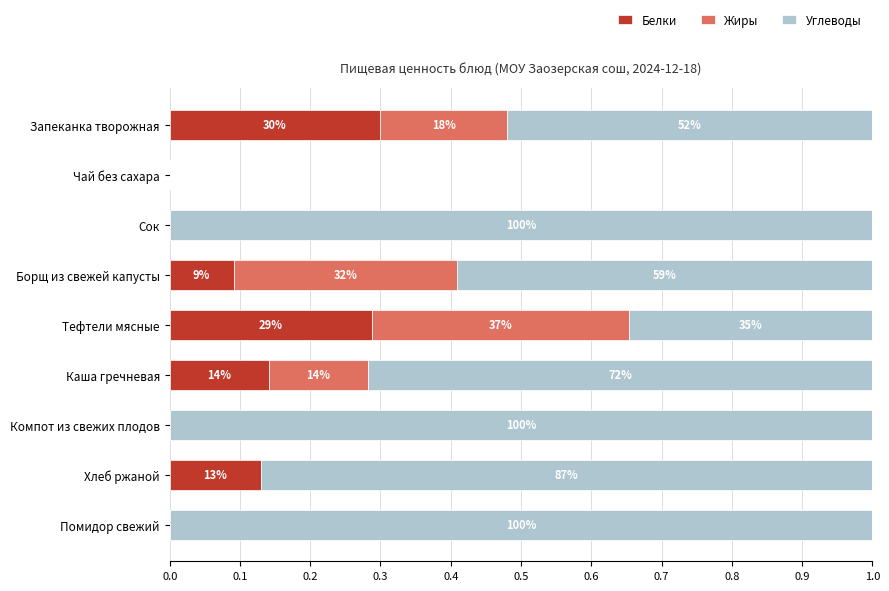

Which series has the largest range (max minus min)?

Углеводы